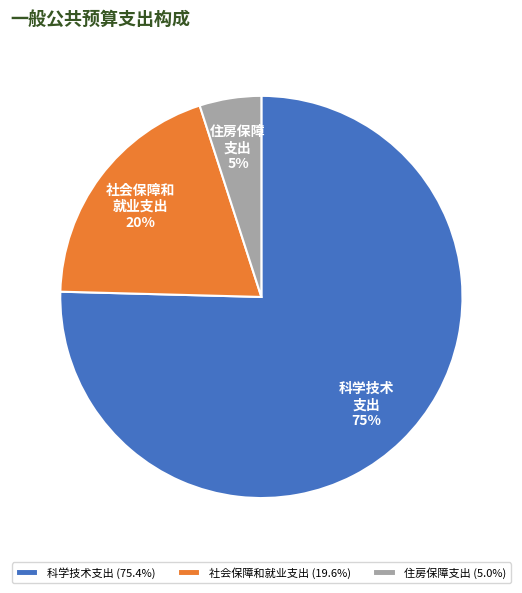

Does any single category account for the majority?

Yes